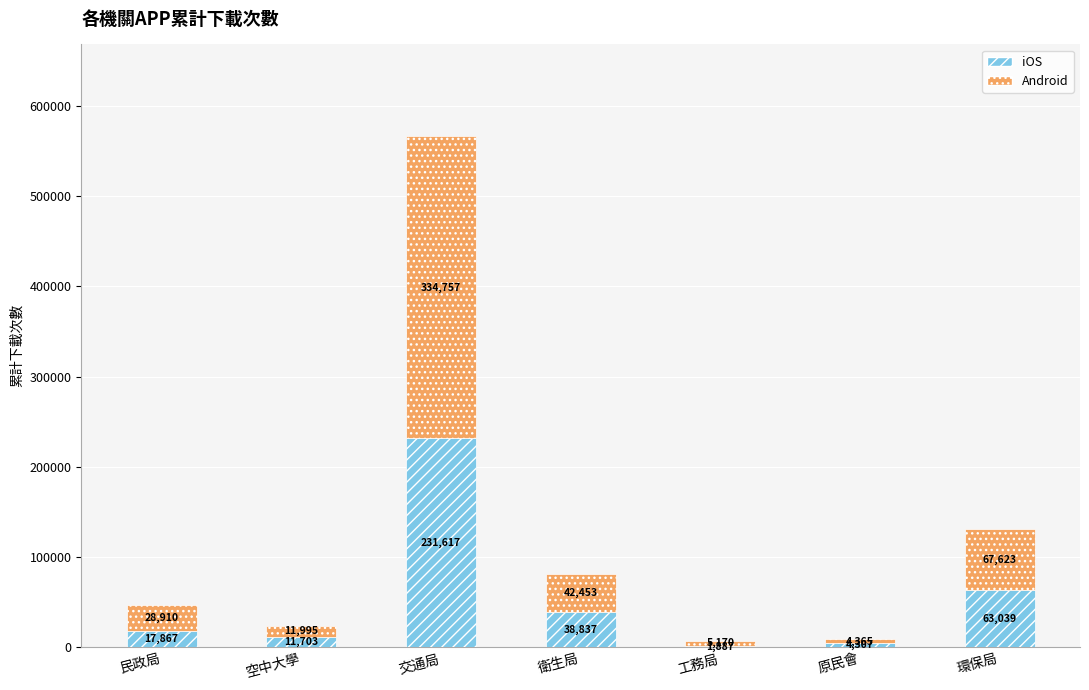

What is the total value across all series at 工務局?

7057